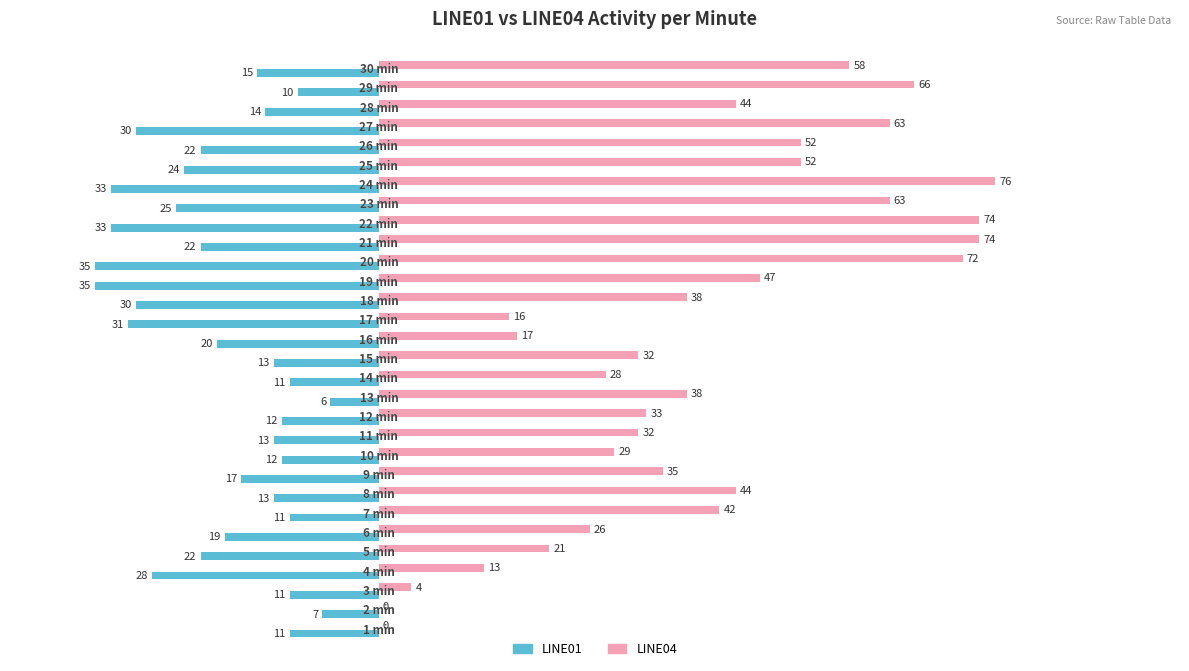

Which series has the largest total across all categories?

LINE04